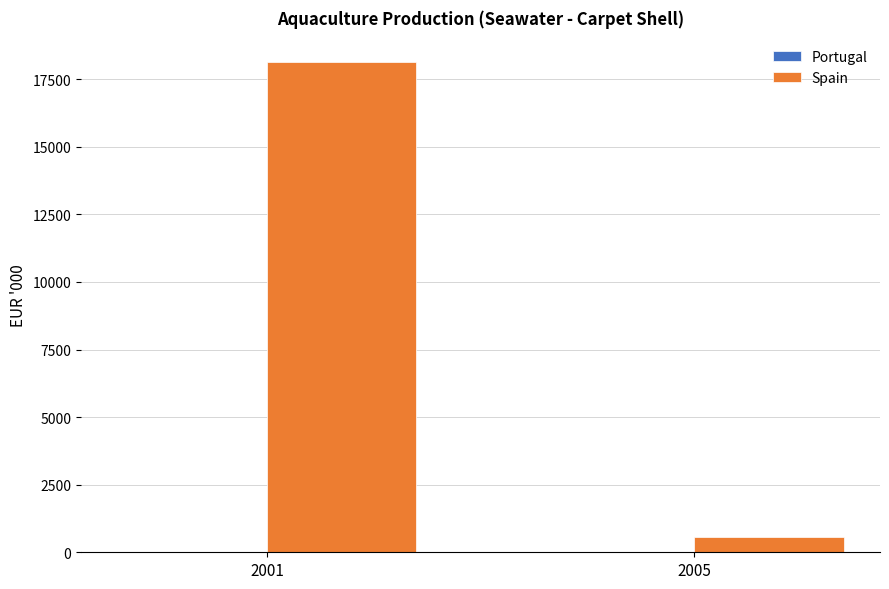

What is the sum of all Spain values?

18720